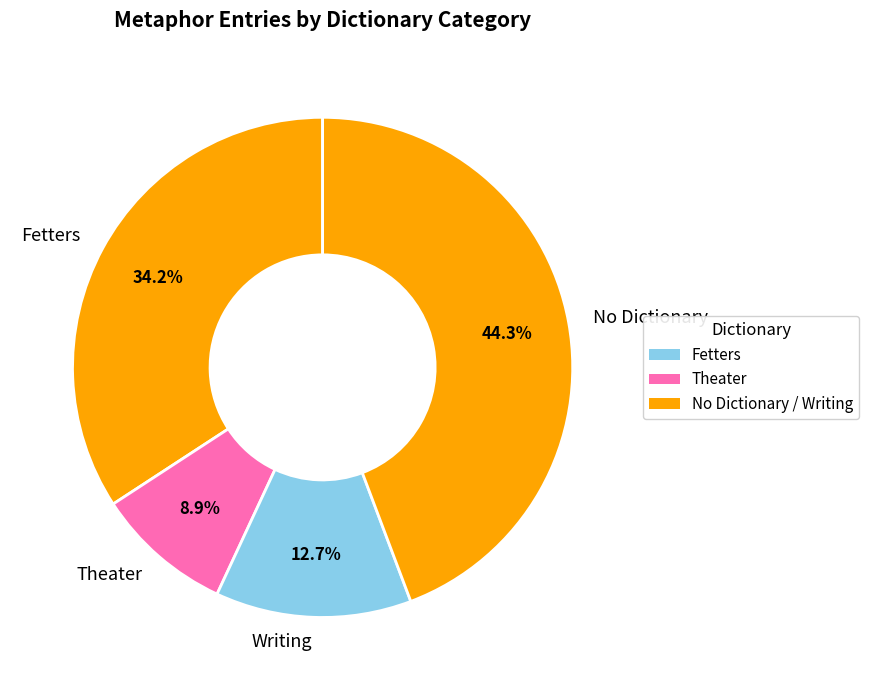

Between No Dictionary and Fetters, which is larger?

No Dictionary